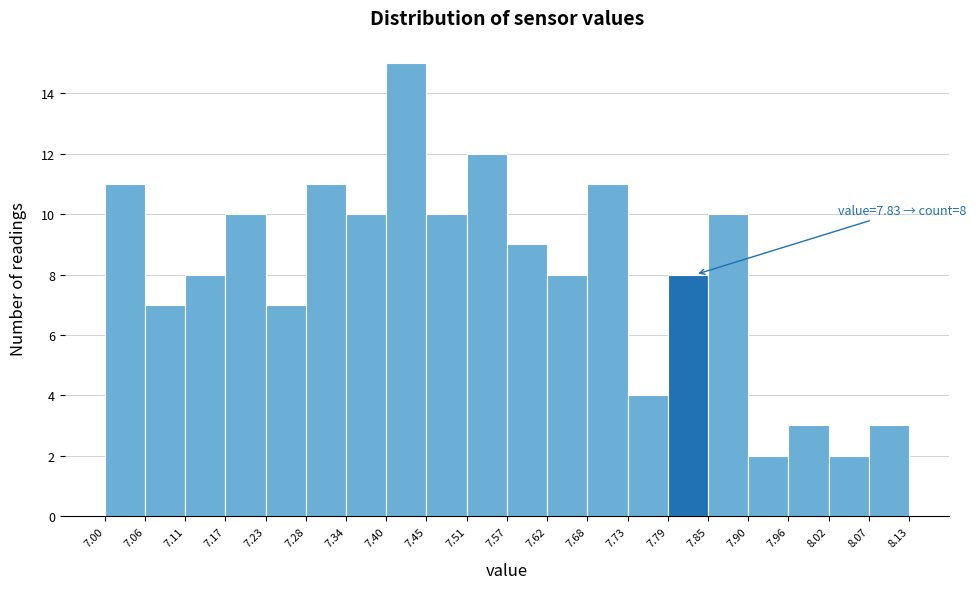

Which range on the x-axis has the tallest bar?

7.40 to 7.45